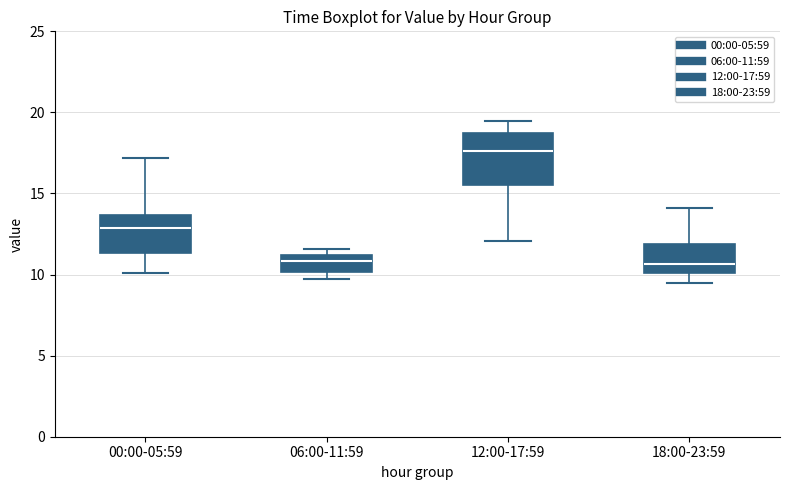

Where is the lower edge of the box for 18:00-23:59 on the y-axis? The values are not printed on the chart, so give them approximately, as read against the axis.

10.0